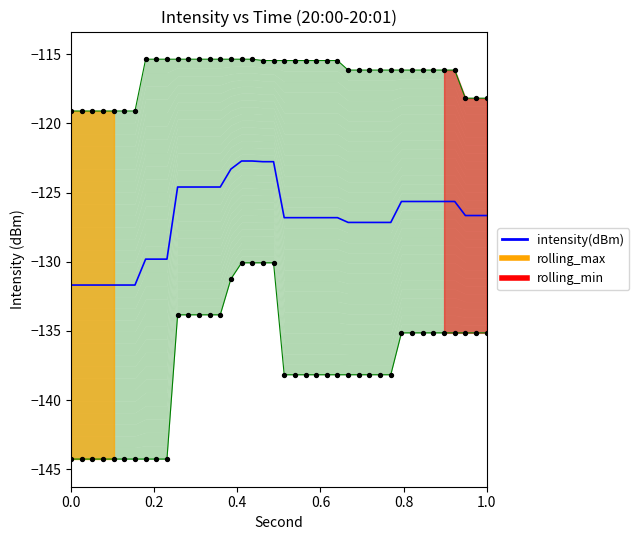

Which series reaches the minimum Y coordinate?

rolling_min